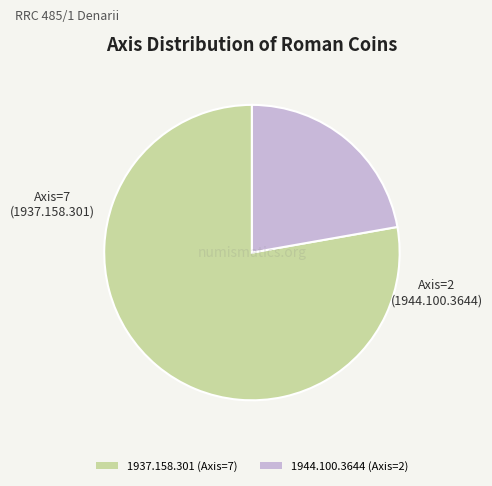

True or false: 1944.100.3644 accounts for 22% of the total.

True